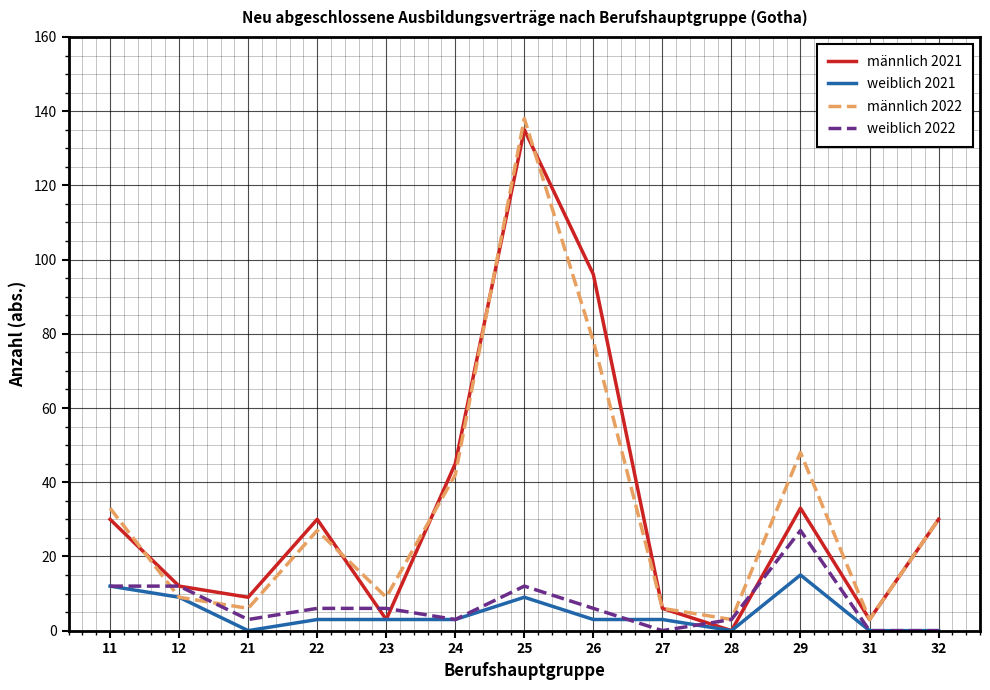

True or false: männlich 2021 has a value of 6 at 27.

True